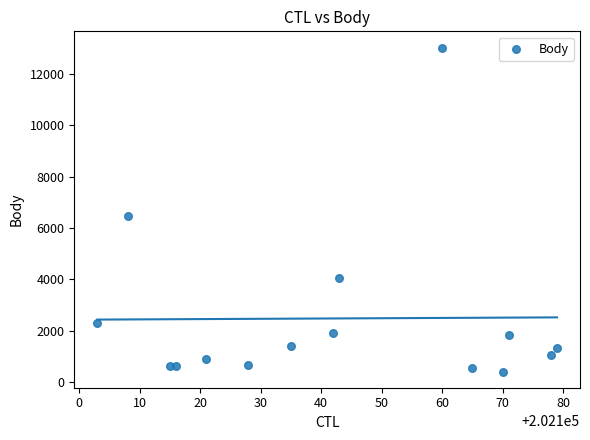

What Y value in the scatter plot is closest to 6718?

6474